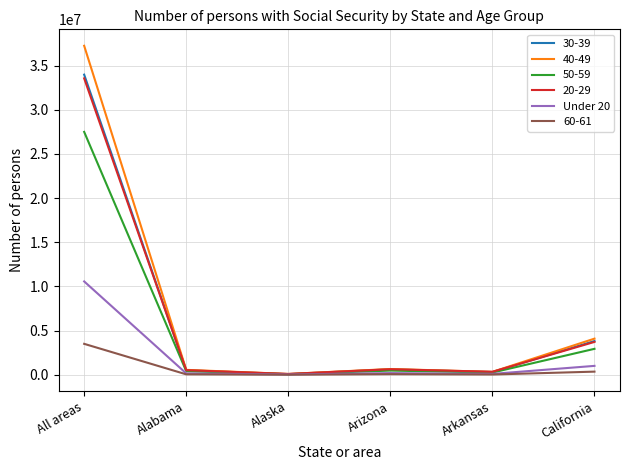

Which series has the largest range (max minus min)?

40-49